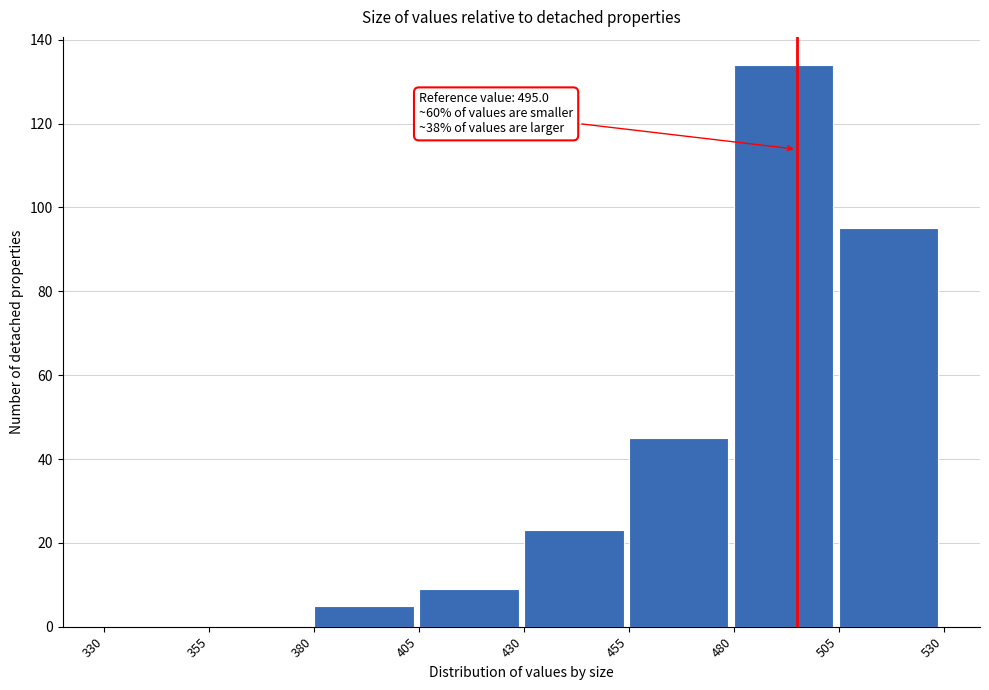

Over which range of the x-axis is the bar tallest?

480 to 505